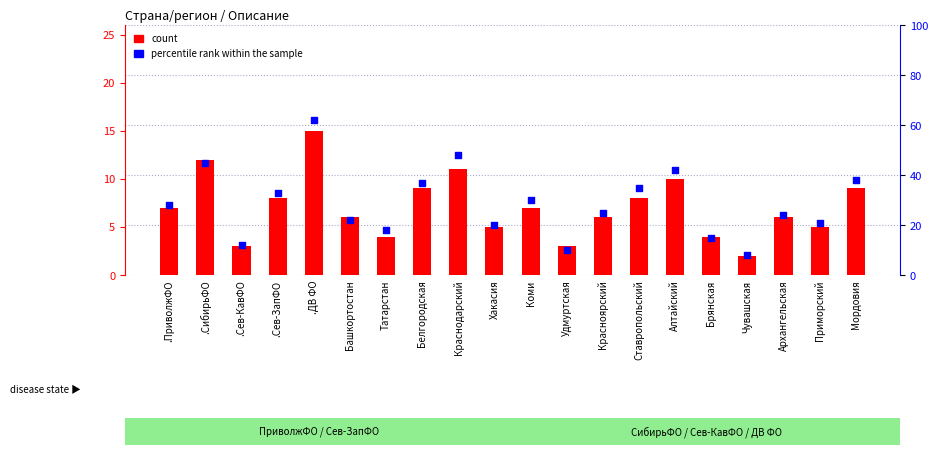

Is the value of percentile rank within the sample at Архангельская greater than the value of count at Коми?

Yes